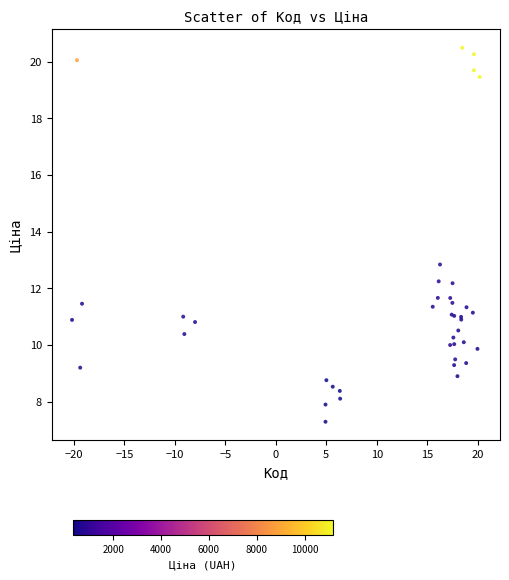

What Y value in the scatter plot is closest to 13?

12.8